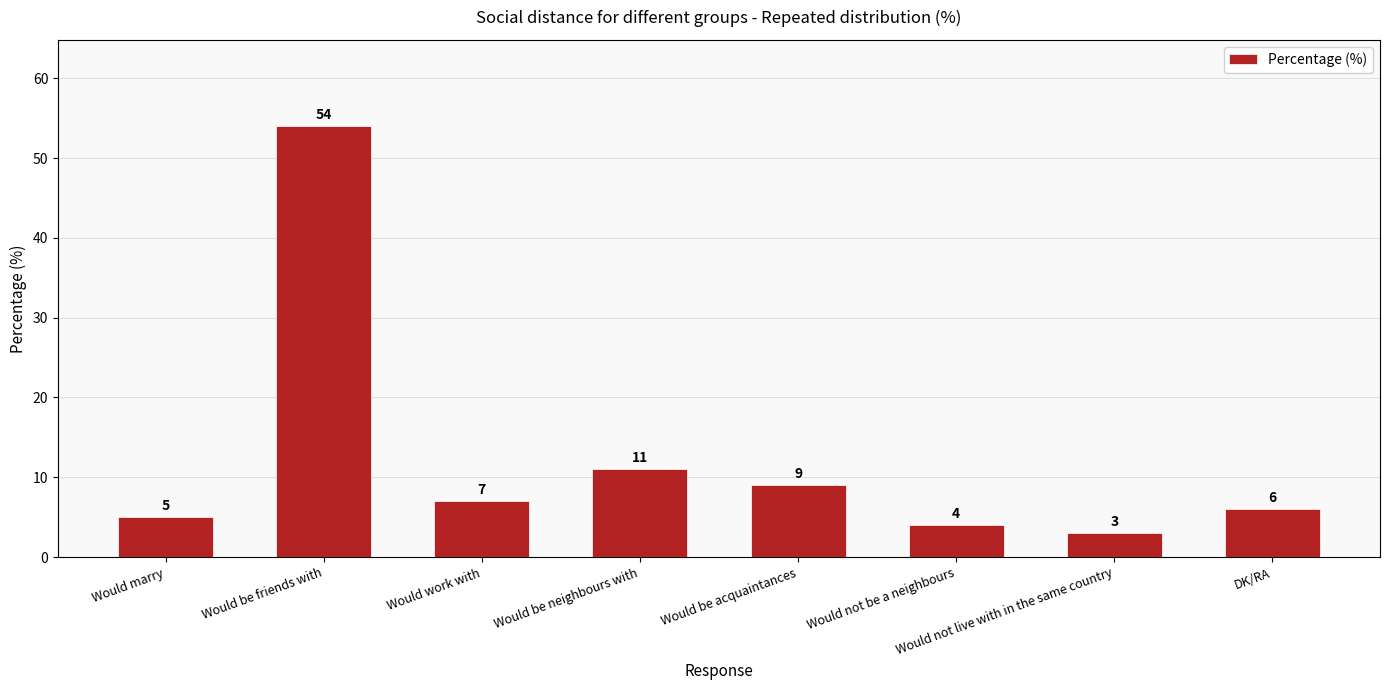

What is the label of the 4th bar from the left?

Would be neighbours with